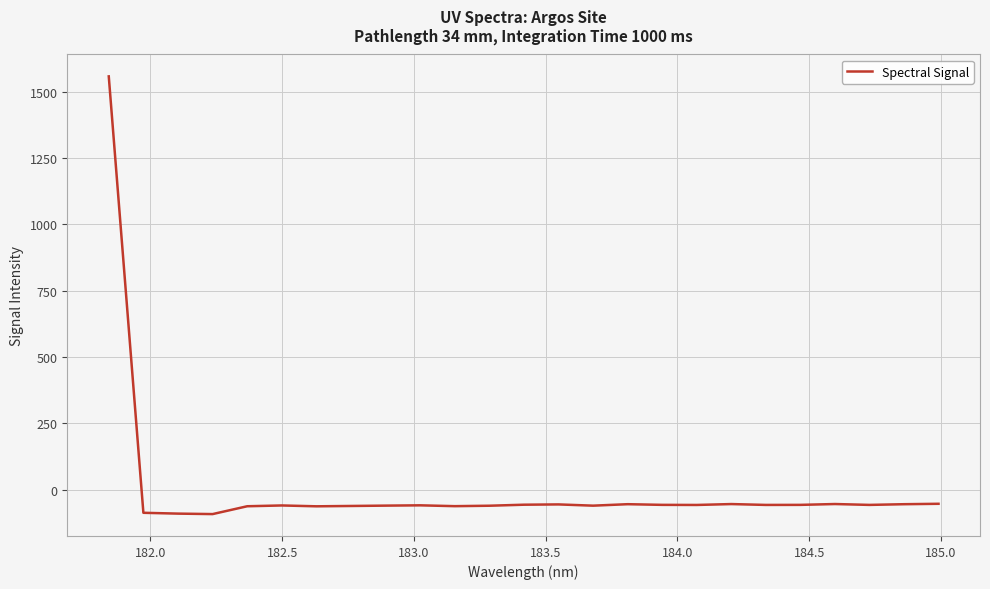

What is the difference between the maximum and minimum values?

1648.7